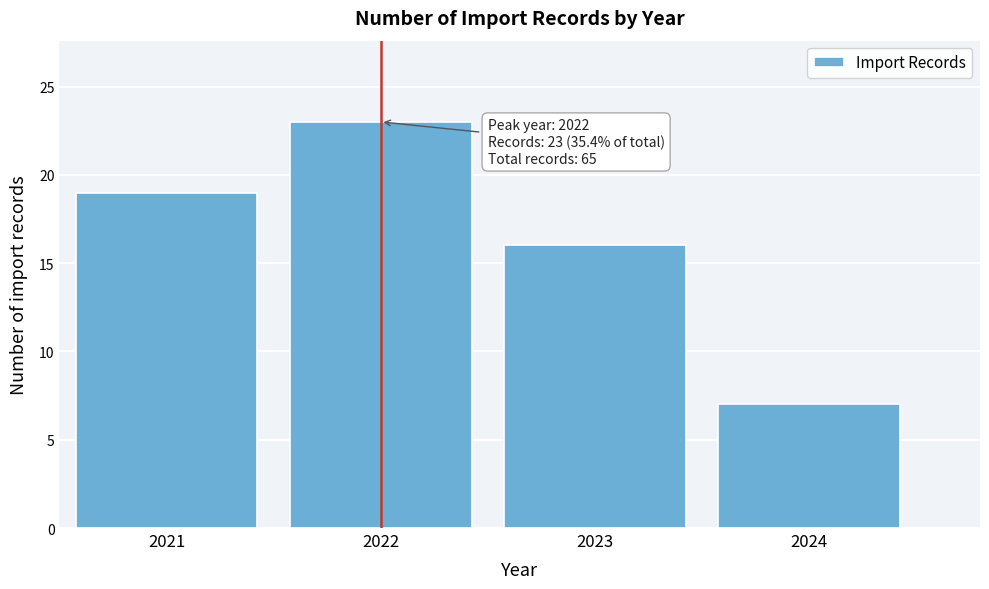

Reading left to right, list all the values displayed in this chart.

2021=19	2022=23	2023=16	2024=7